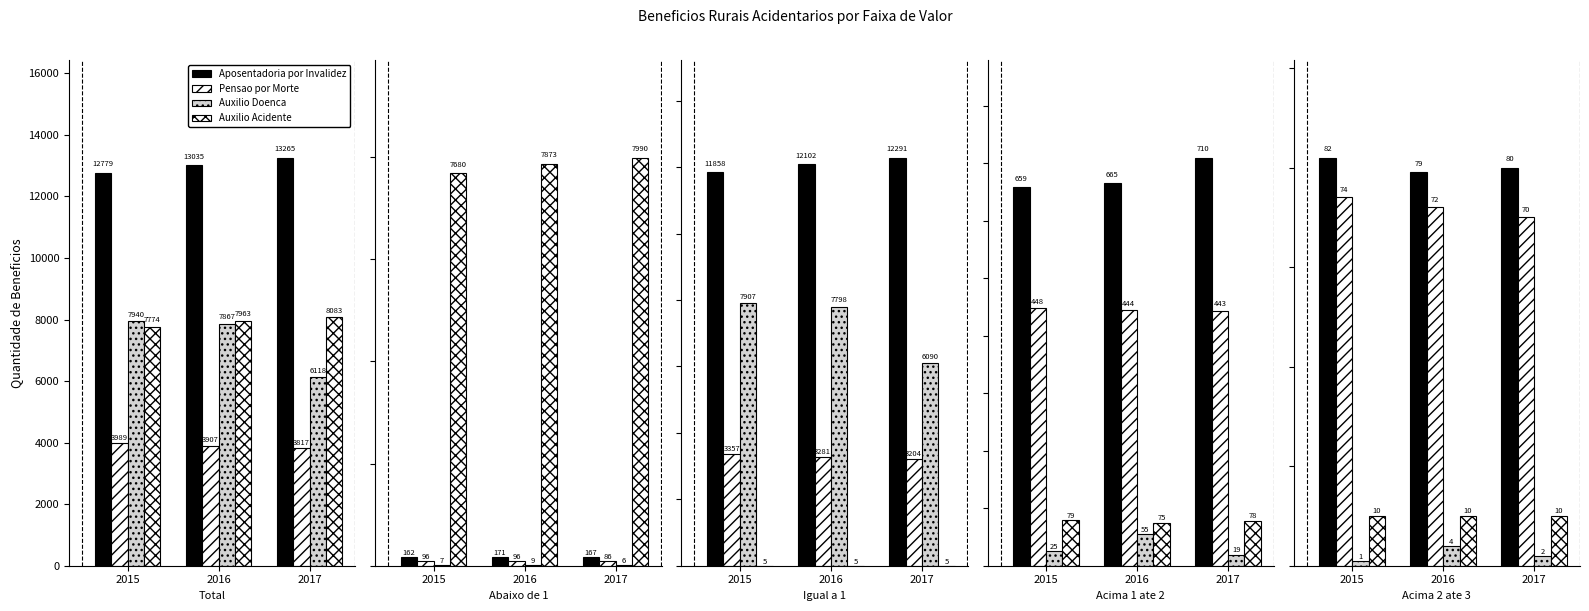

The value of Auxilio Doenca at 2016 is 7. True or false?

False